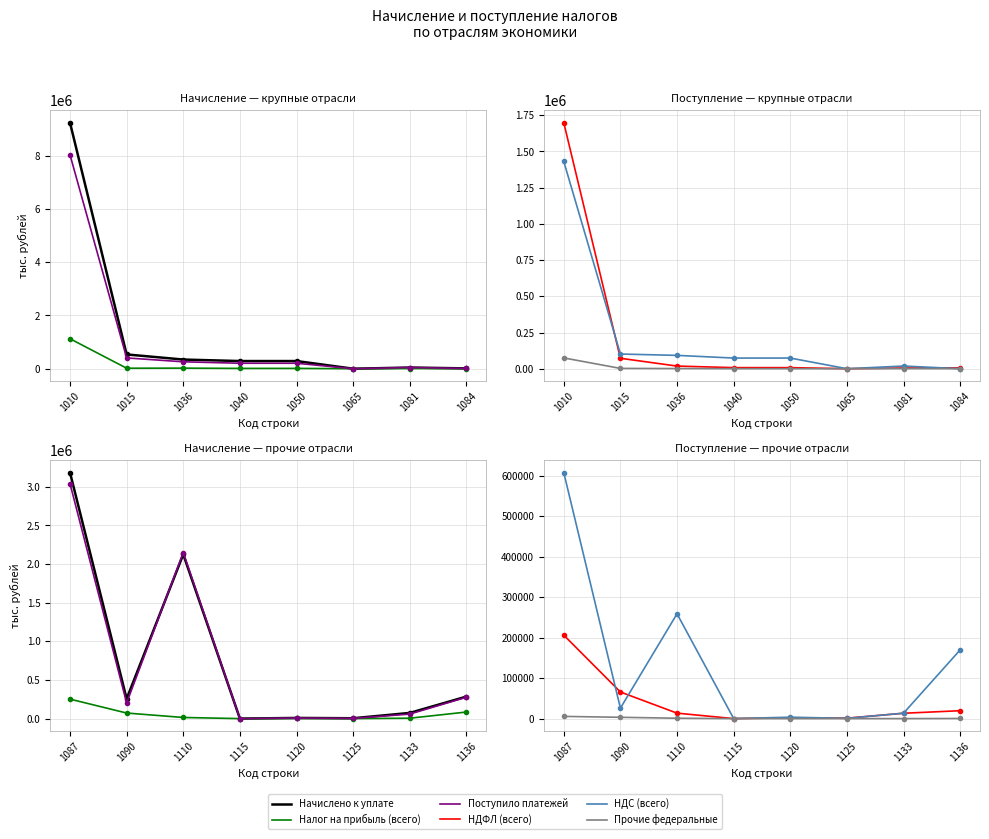

Count the number of data series in this chart.

6